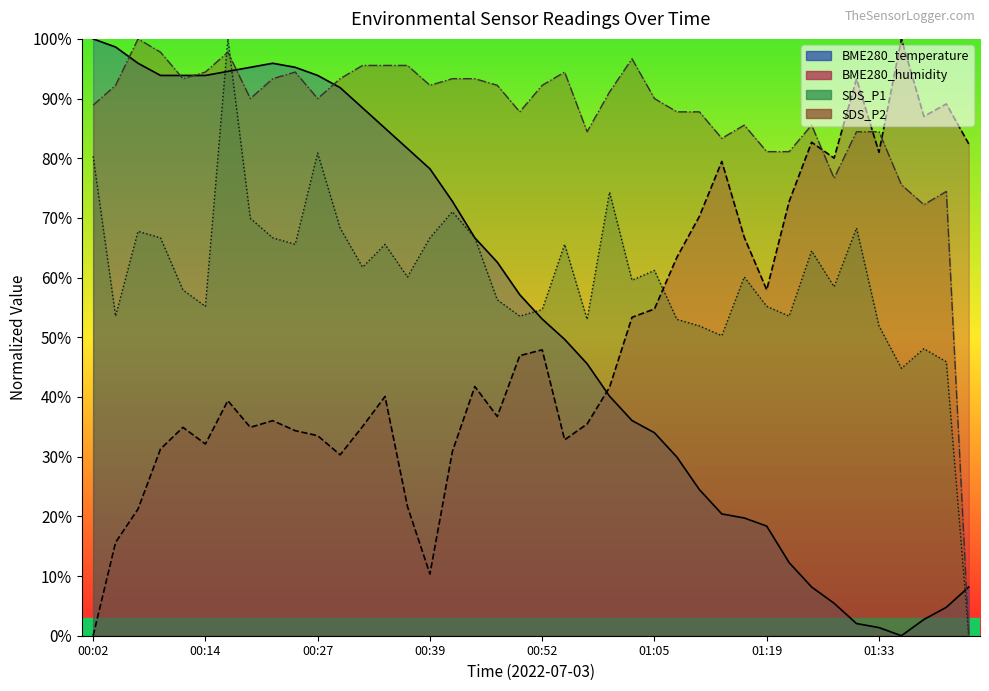

How many times do BME280_temperature and SDS_P2 cross each other?

6